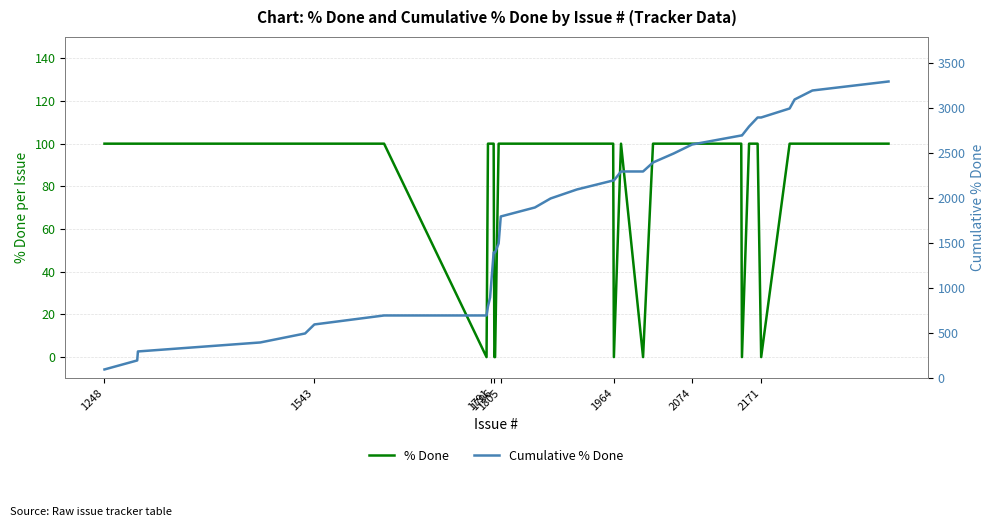

What is the difference between the second highest and minimum values in the % Done series?

100